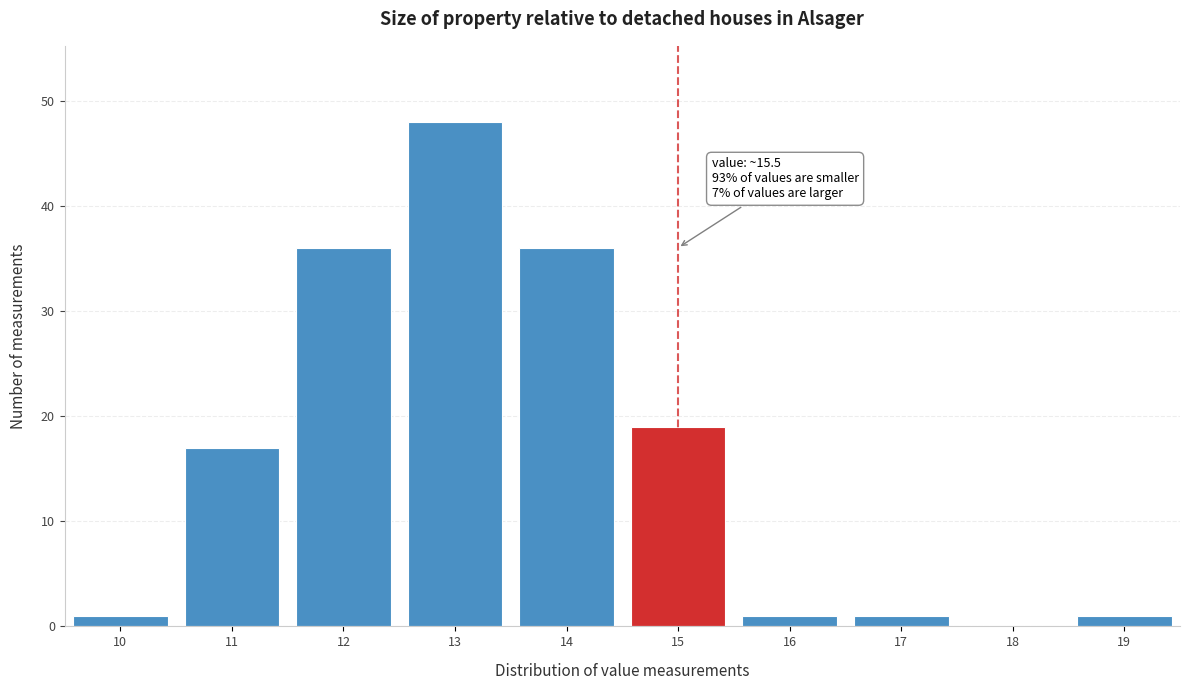

Reading left to right, extract all data points from this chart.

10=1	11=17	12=36	13=48	14=36	15=19	16=1	17=1	18=0	19=1